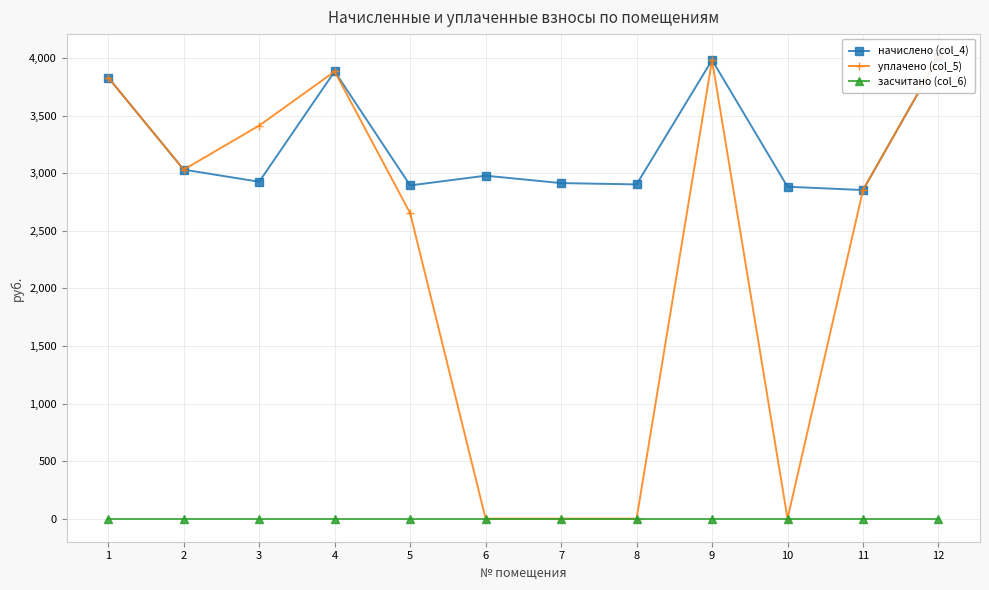

What is the difference between the highest and lowest values at 2?

3032.4